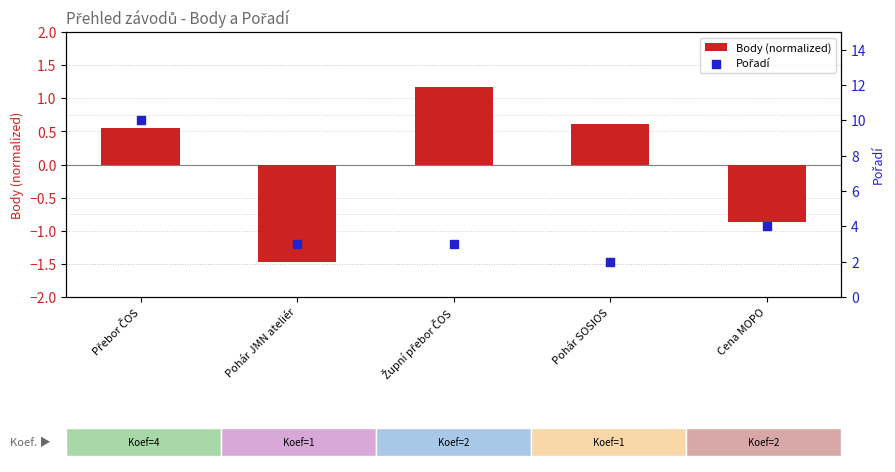

Is the value of Pořadí at Cena MOPO greater than the value of Body (normalized) at Přebor ČOS?

Yes